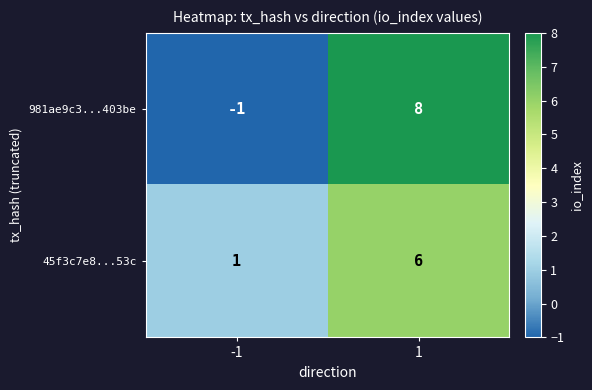

Reading right to left, what are all the values shown in this chart?

981ae9c3...403be: 1=8	-1=-1
45f3c7e8...53c: 1=6	-1=1